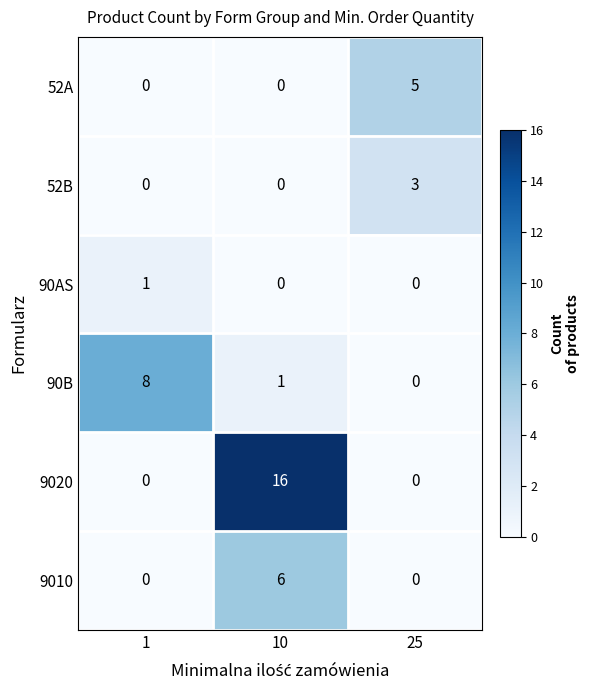

Rank the series by their maximum value, from highest to lowest.

9020, 90B, 9010, 52A, 52B, 90AS